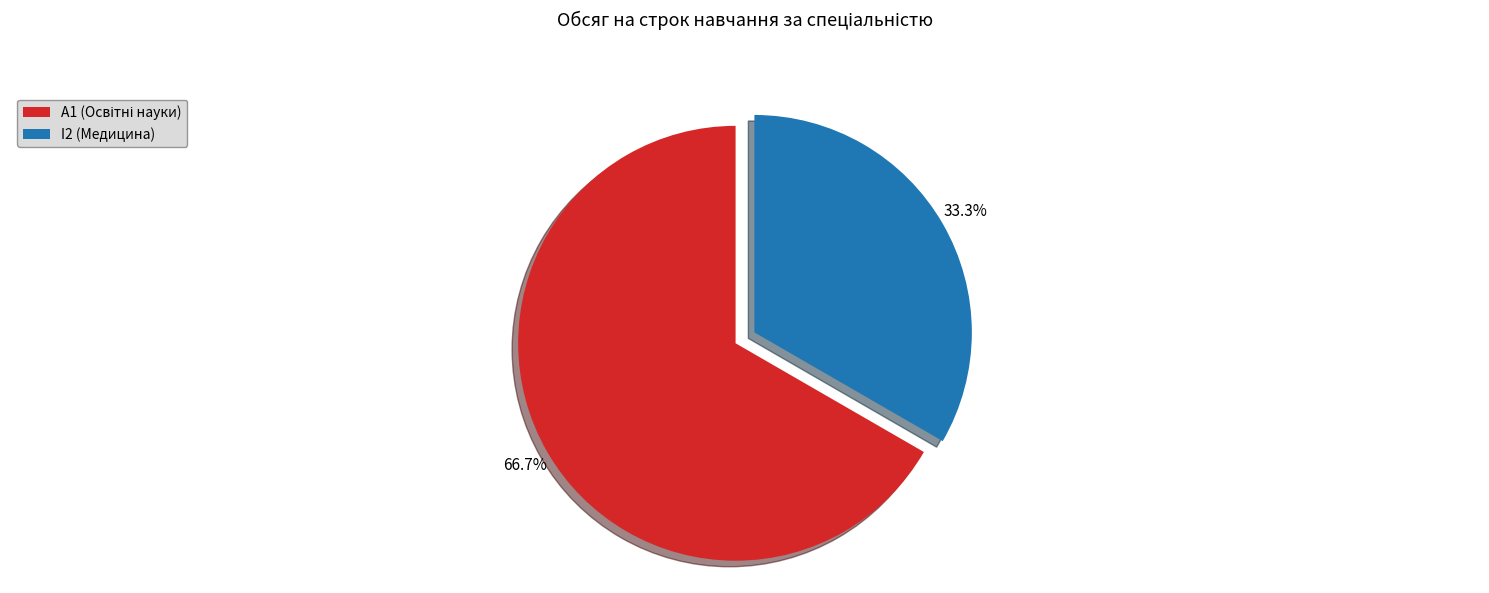

True or false: I2 (Медицина) accounts for 33% of the total.

True